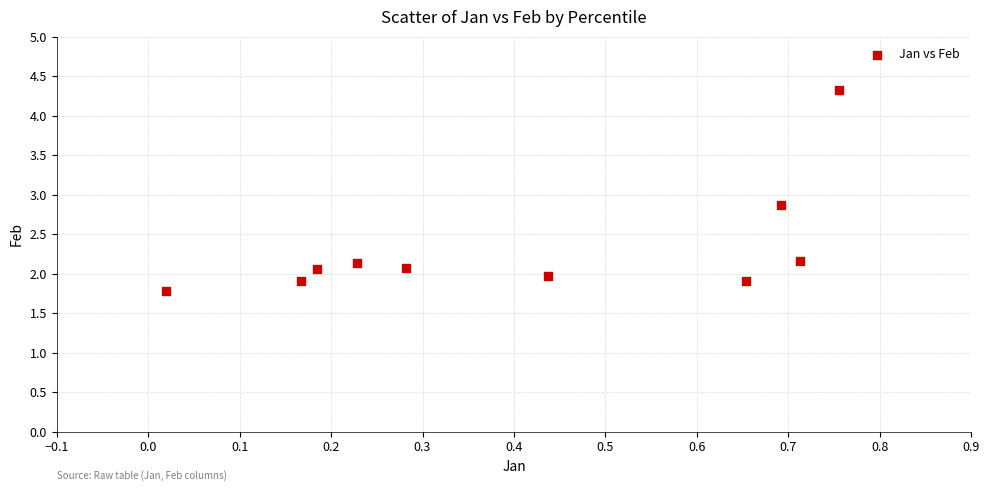

What Y value in the scatter plot is closest to 3?

2.9